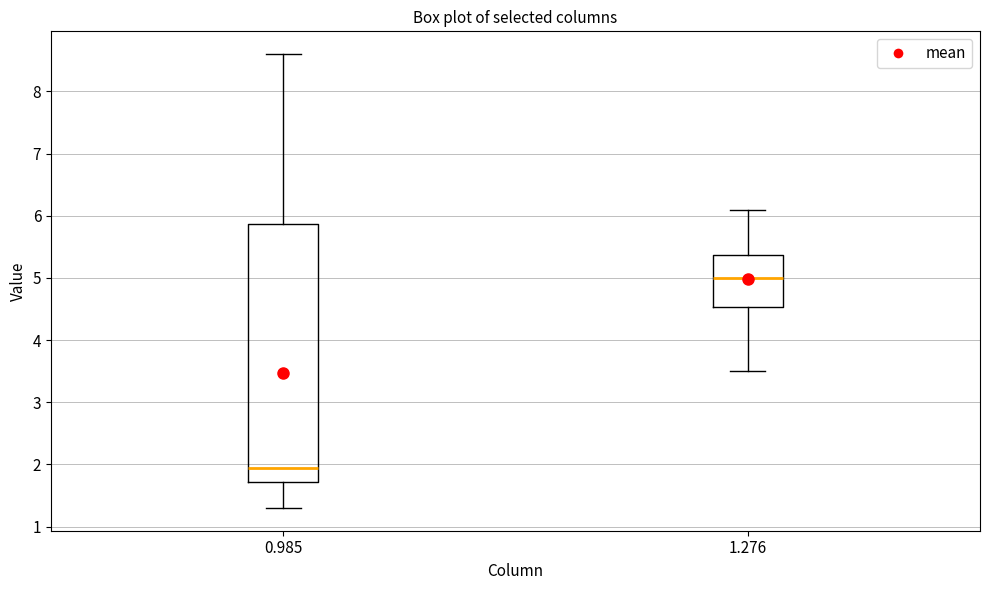

Reading left to right, transcribe this box plot: for each box, give where its median line is, the range the box spans, and where its two whiskers end, as read against the y-axis. The values are not printed on the chart, so give them approximately, as read against the axis.

0.985: median 2.0, box 1.7 to 5.9, whiskers 1.3 to 8.6
1.276: median 5.0, box 4.5 to 5.4, whiskers 3.5 to 6.1